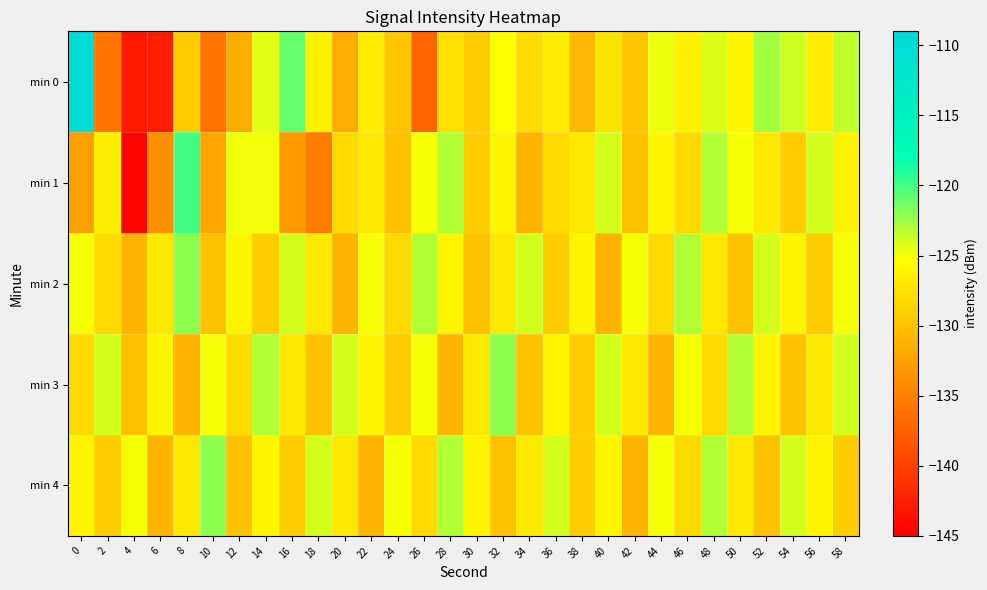

What is the greatest value displayed?

-109.7